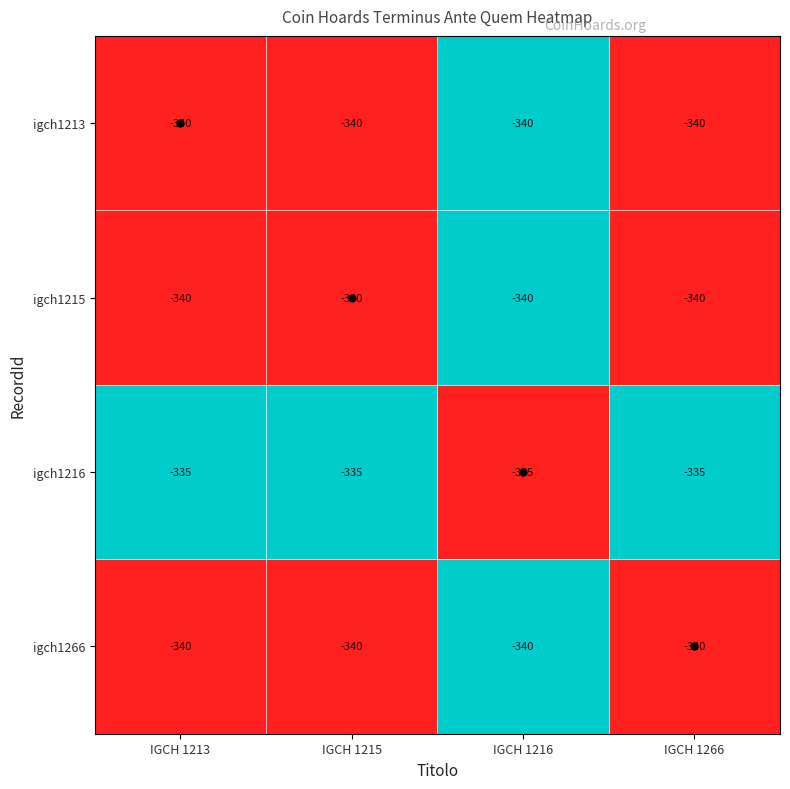

What is the greatest value displayed?

-335